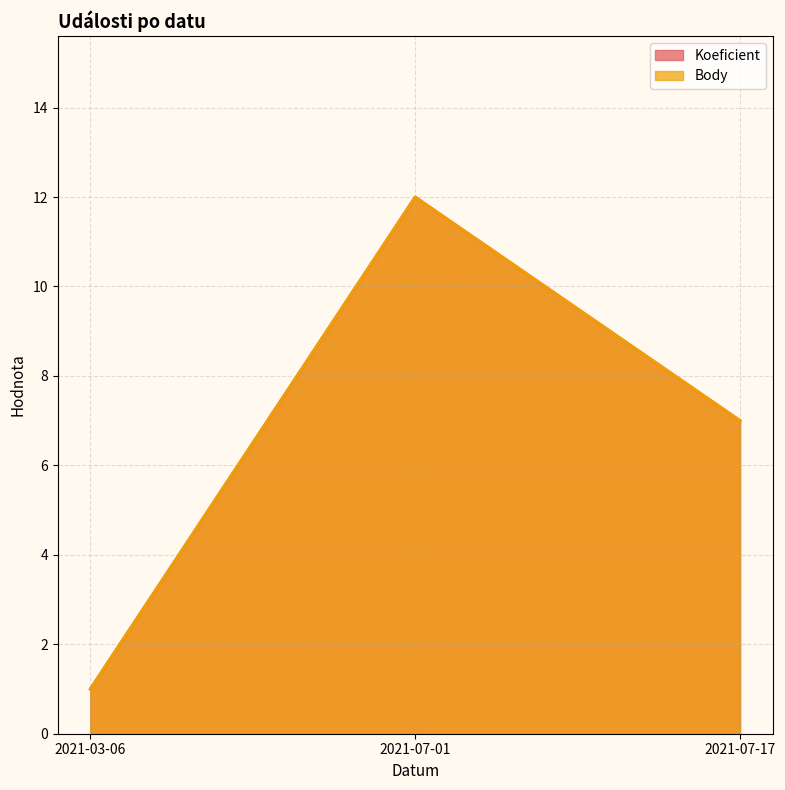

What is the label of the 2nd point from the left?

2021-07-01